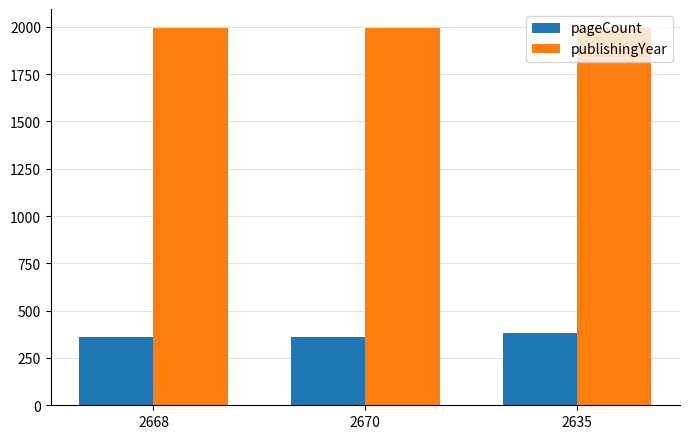

Reading left to right, what are all the values shown in this chart?

pageCount: 2668=360	2670=360	2635=384
publishingYear: 2668=1994	2670=1994	2635=1994